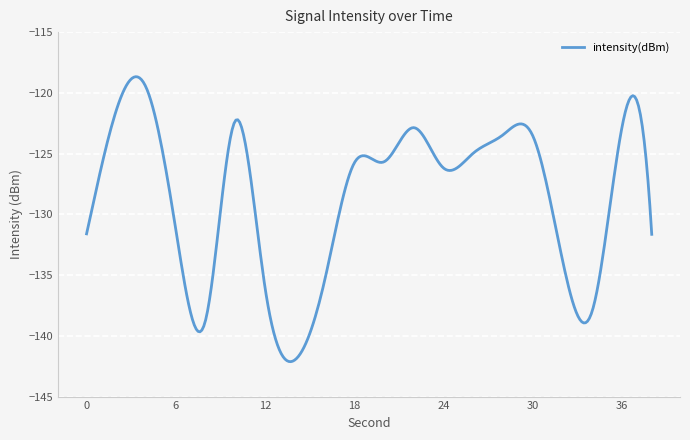

What is the maximum value shown in the chart?

-118.7